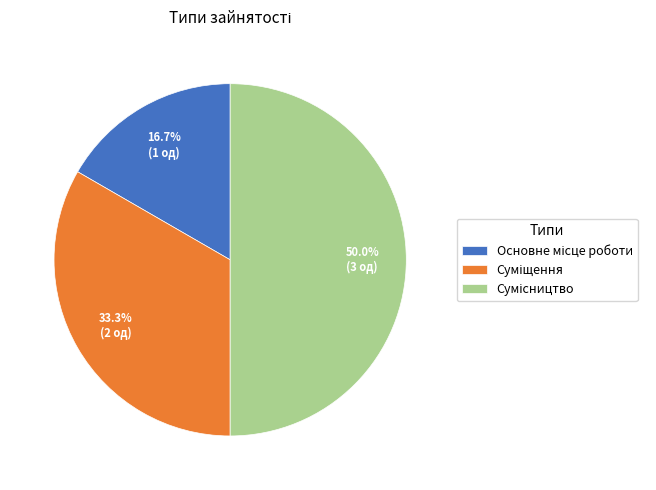

Is there any slice that represents more than half of the pie?

No